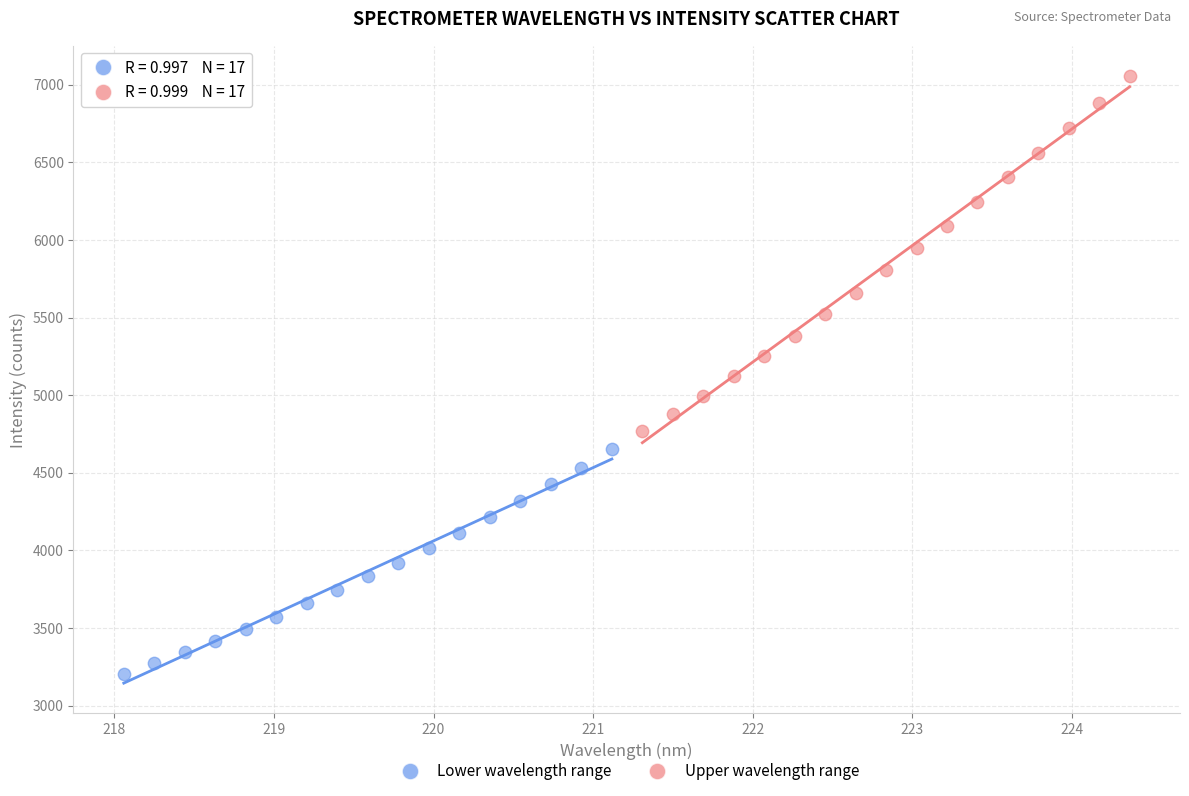

Which series has the largest Y range (max minus min)?

Upper wavelength range